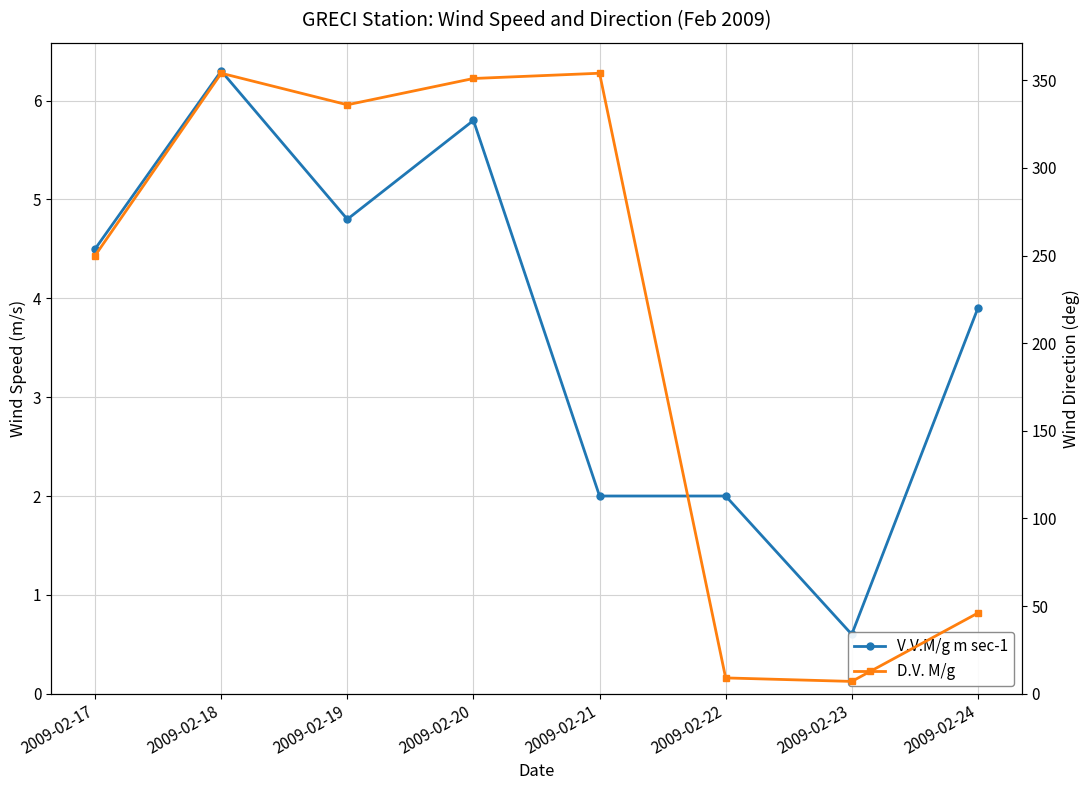

What is the sum of the V.V.M/g m sec-1 values at 2009-02-23 and 2009-02-19?

5.4